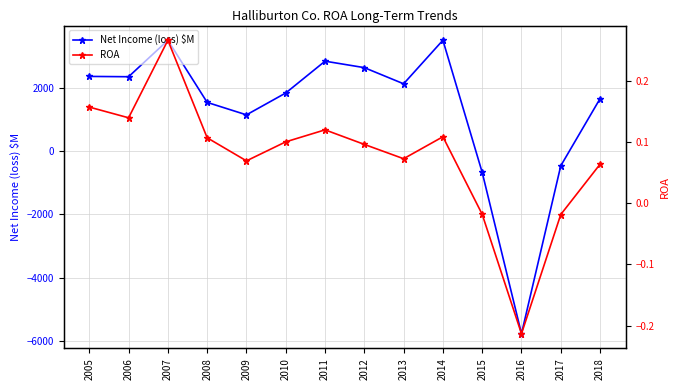

Which label corresponds to the largest value in the chart?

2014